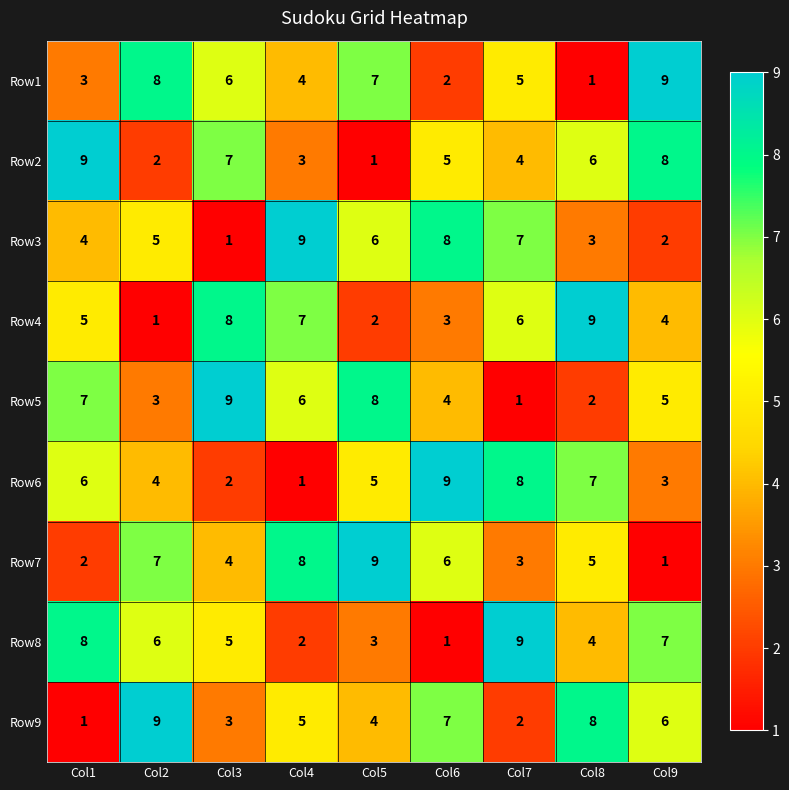

True or false: Row8 has a value of 12 at Col9.

False